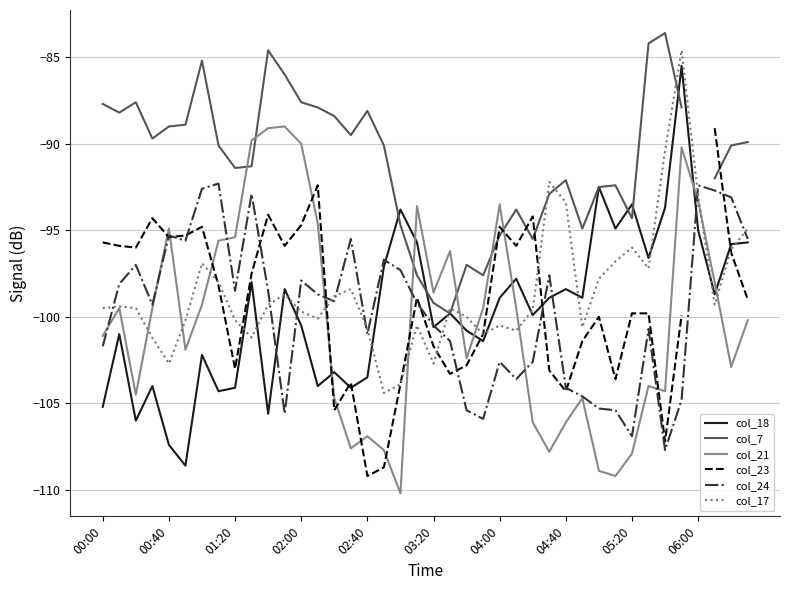

At which category is the sum across all series the highest?

35